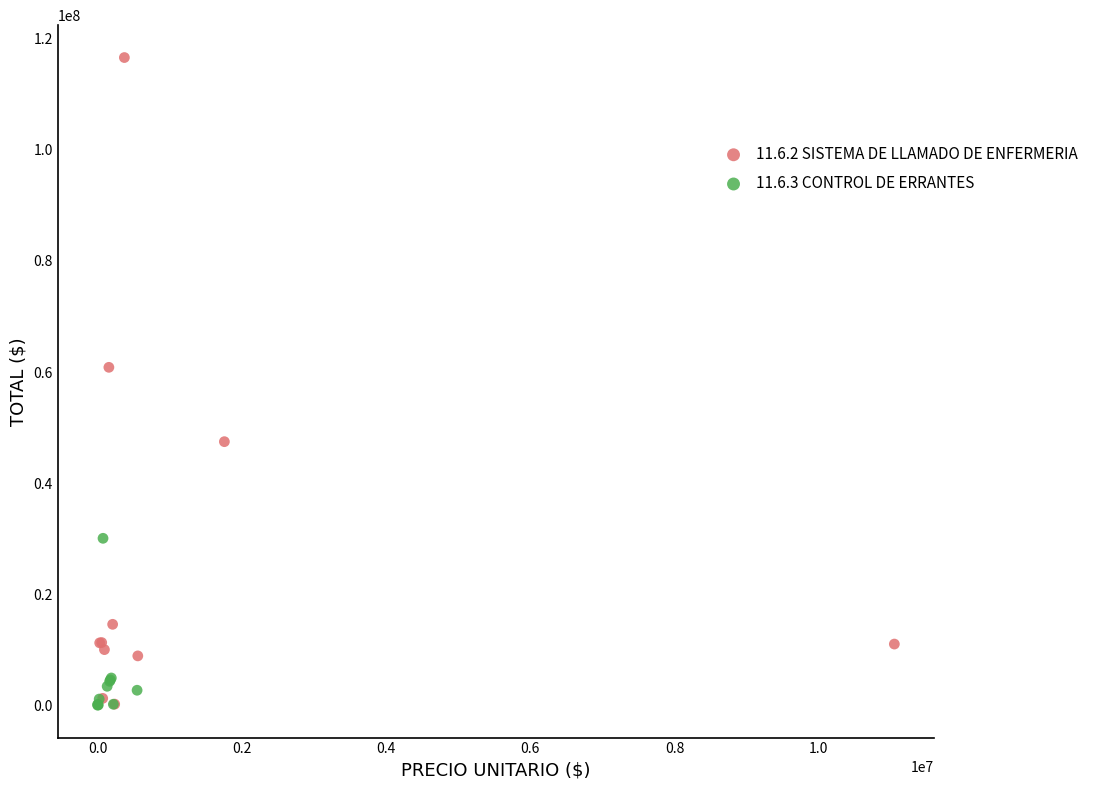

Which series contains the highest Y value?

11.6.2 SISTEMA DE LLAMADO DE ENFERMERIA